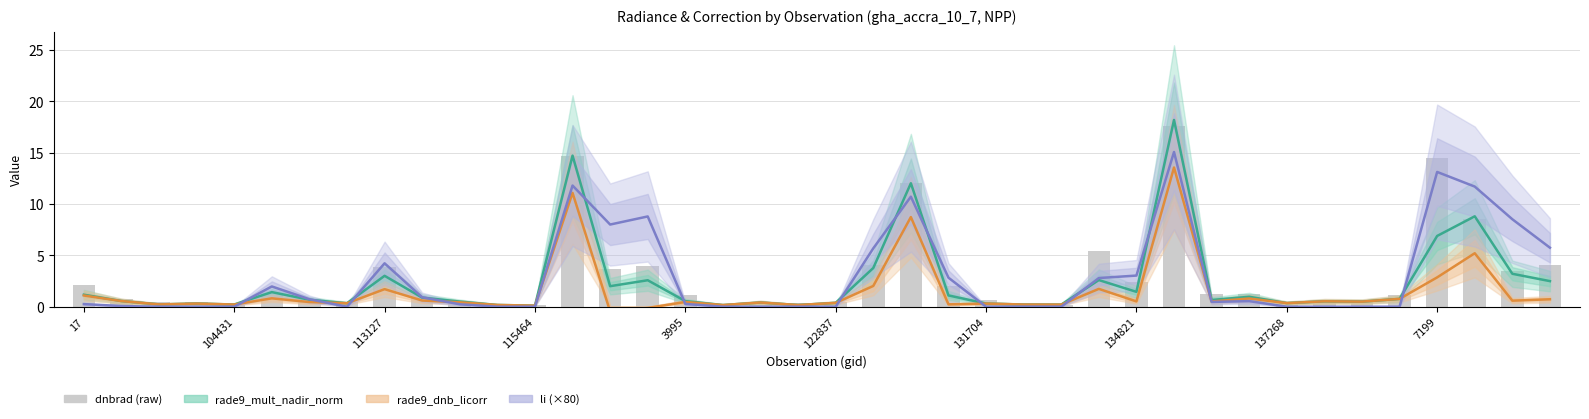

Which series has the largest total across all categories?

li (×80)